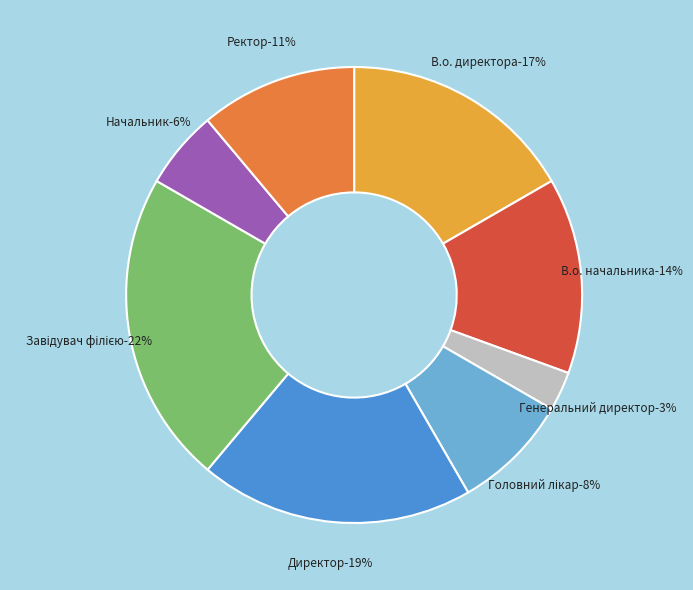

Is there a majority slice in this chart?

No